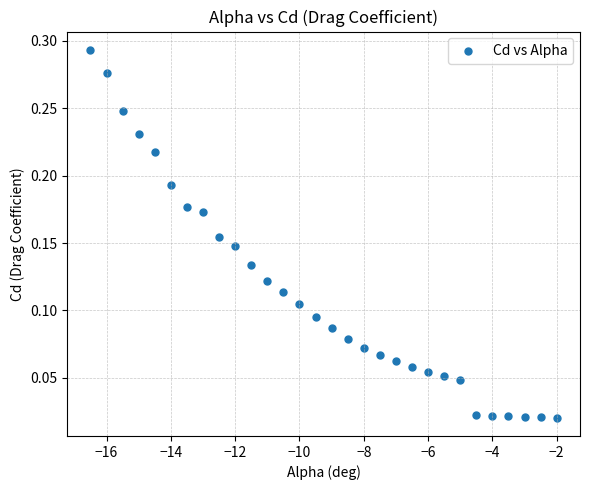

What is the range of X values (max minus min)?

14.5